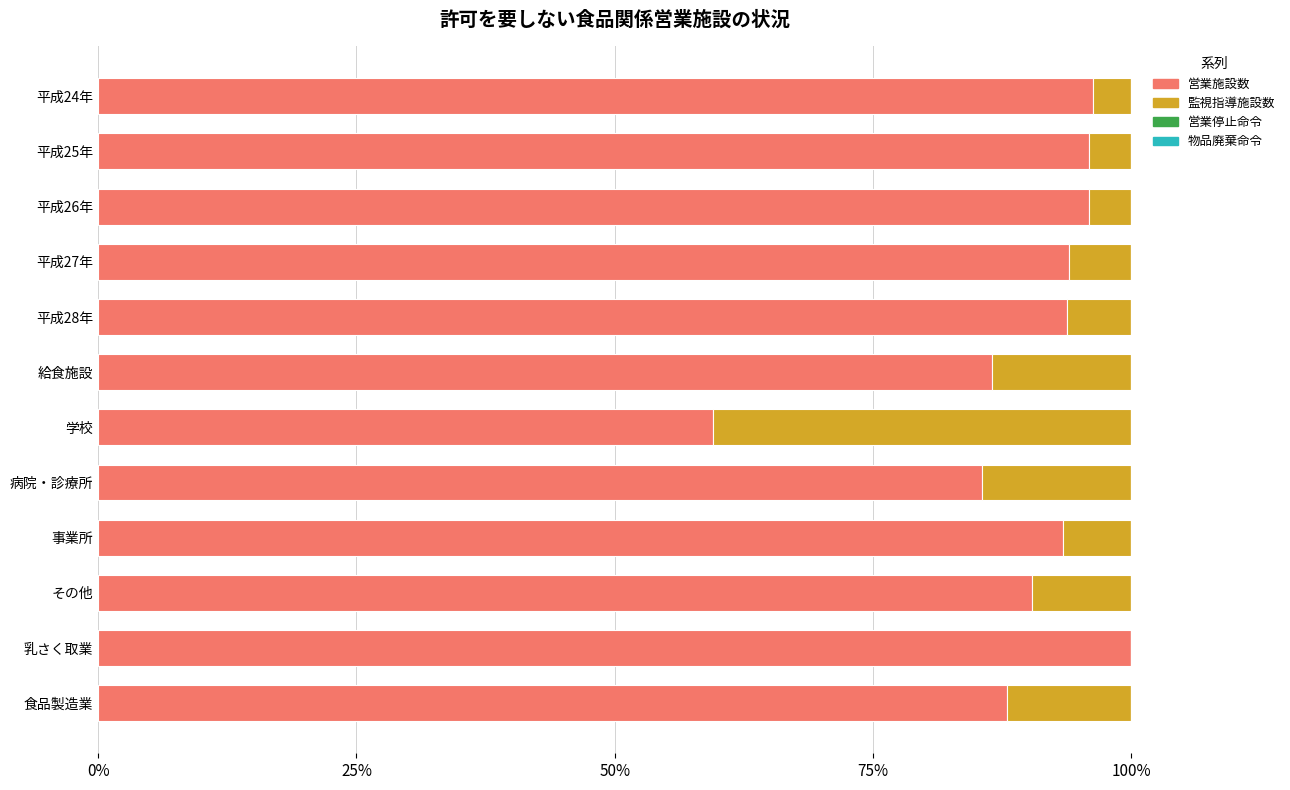

Is it true that 営業施設数 equals 100.0 at 乳さく取業?

True